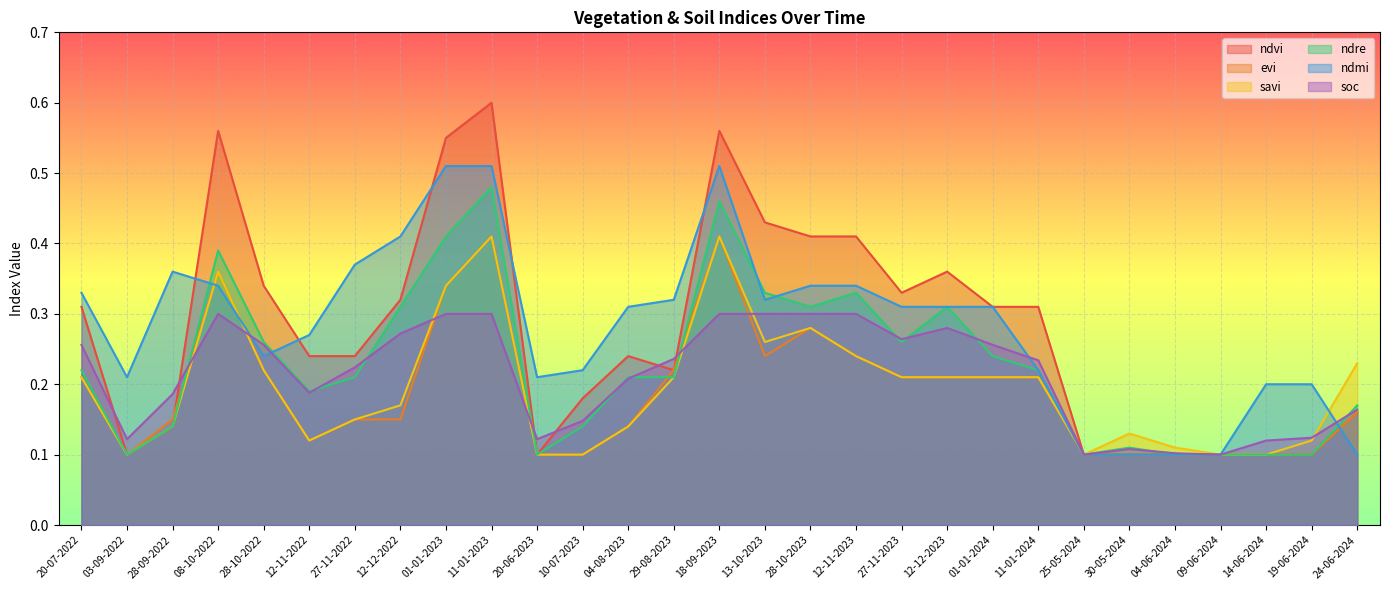

How many lines are shown in the chart?

6